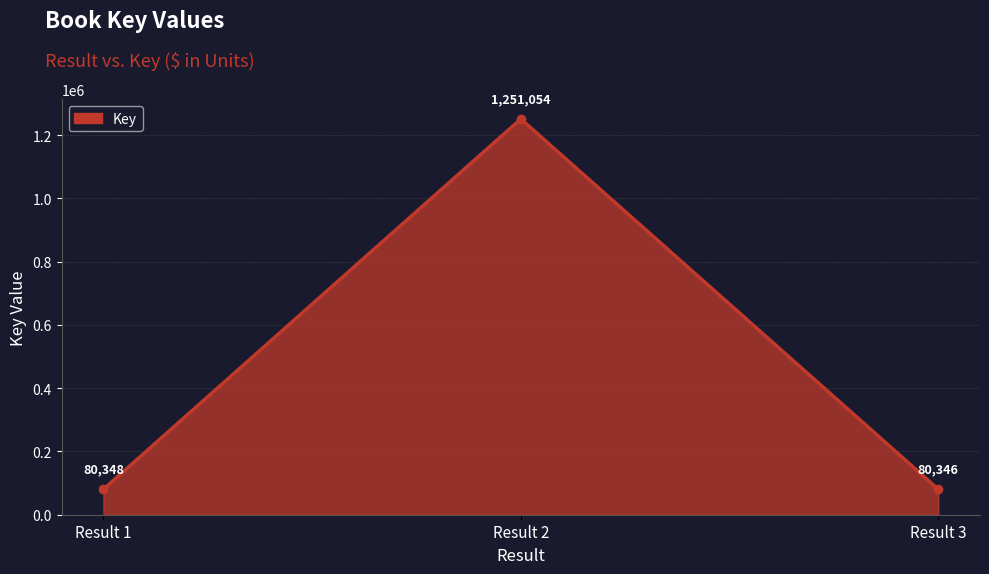

How many lines are shown in the chart?

1